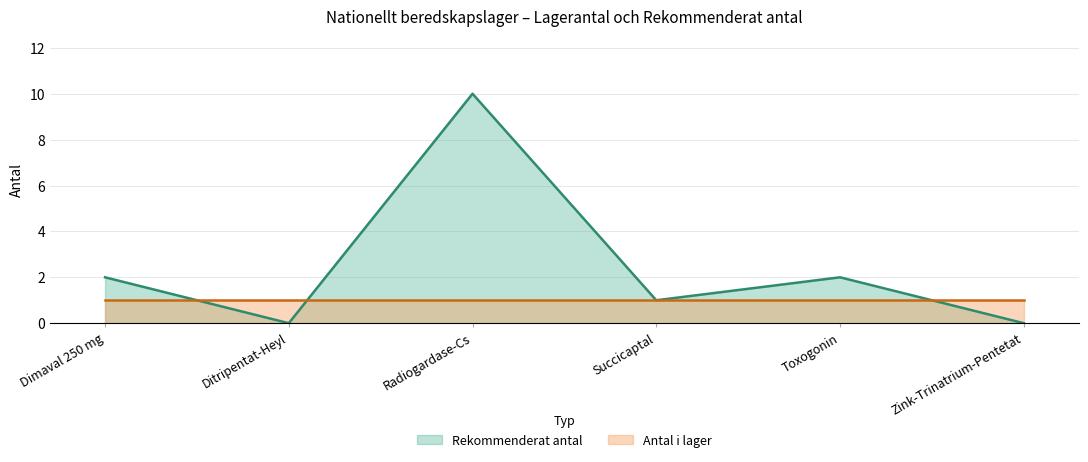

Which has a higher value, Radiogardase-Cs or Succicaptal?

Radiogardase-Cs